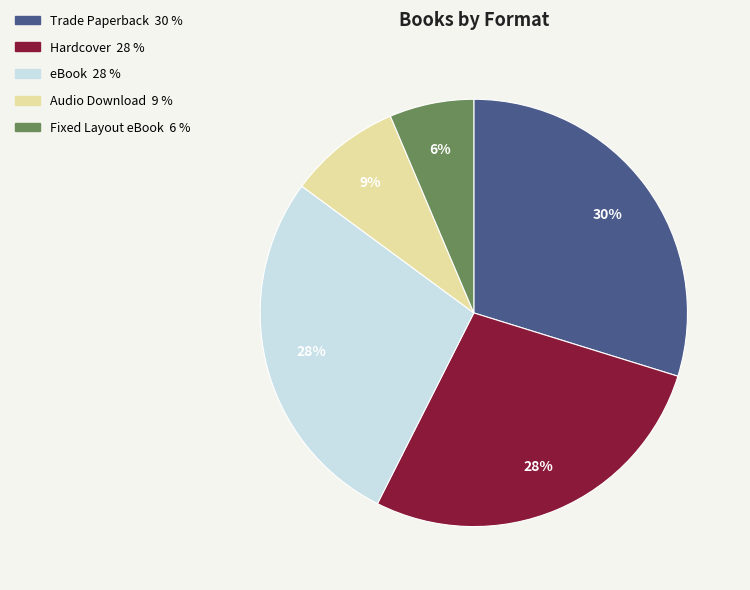

To the nearest percent, what portion does Trade Paperback represent?

30%